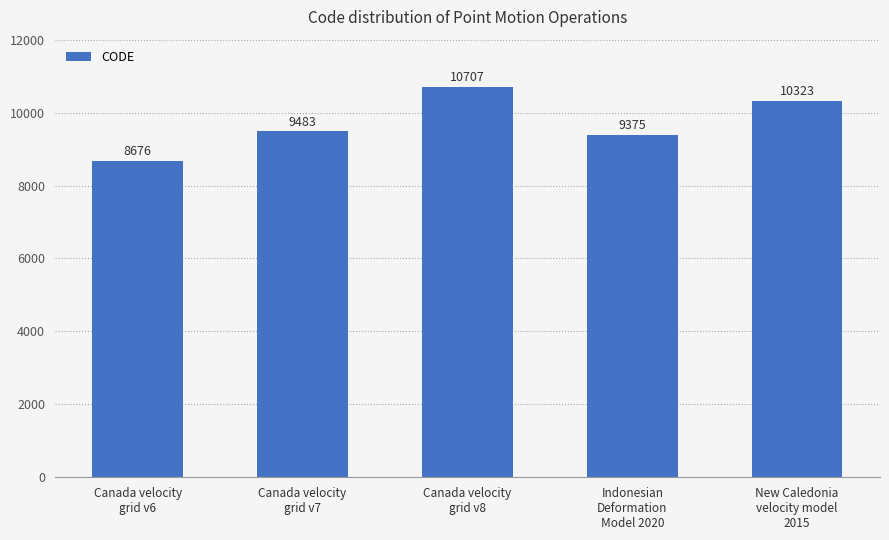

What is the difference between the second highest and second lowest values?

948